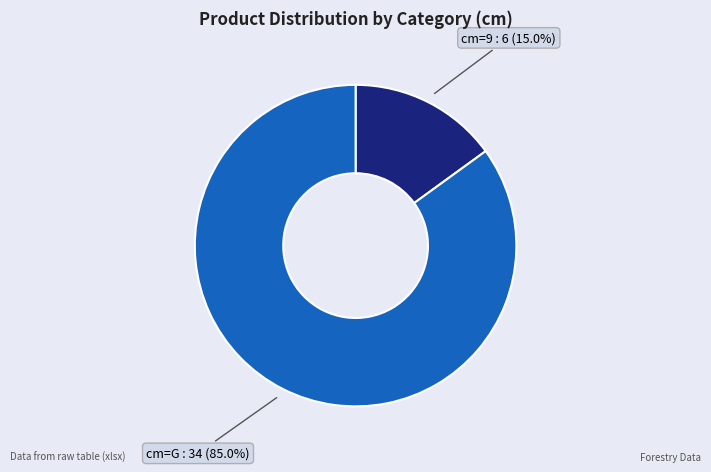

How many segments does this pie chart have?

2